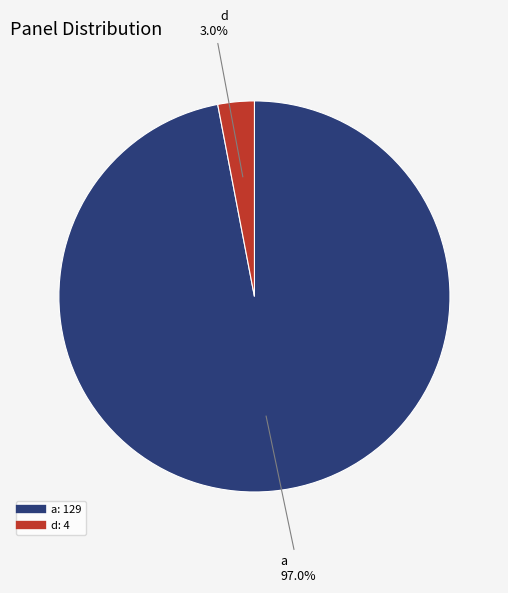

To the nearest percent, what percentage of the pie is a?

97%